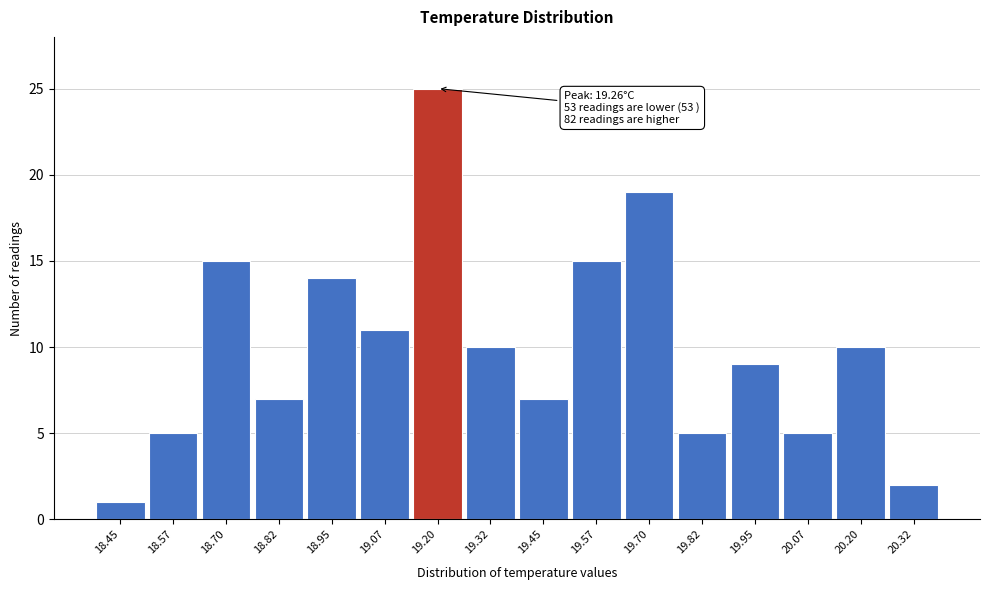

Reading left to right, list all the values displayed in this chart.

18.45=1	18.57=5	18.70=15	18.82=7	18.95=14	19.07=11	19.20=25	19.32=10	19.45=7	19.57=15	19.70=19	19.82=5	19.95=9	20.07=5	20.20=10	20.32=2